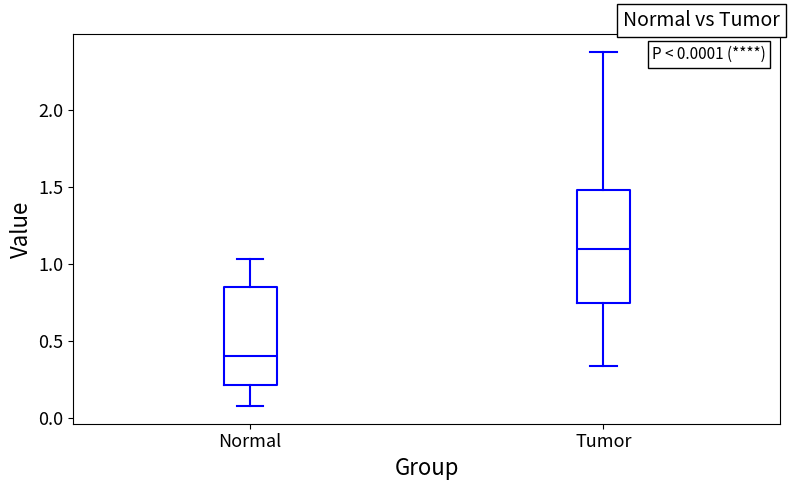

Which box is the tallest, from its lower edge to its upper edge?

Tumor